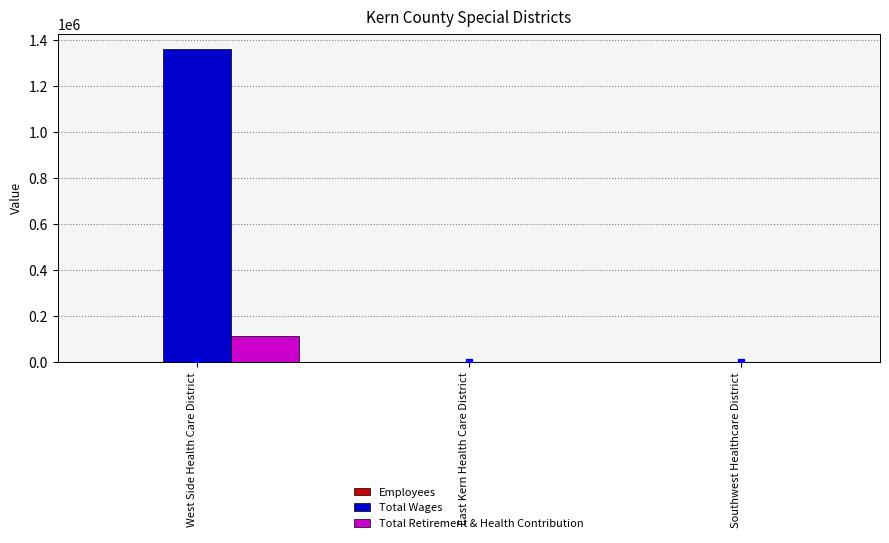

At which category is the sum across all series the highest?

West Side Health Care District